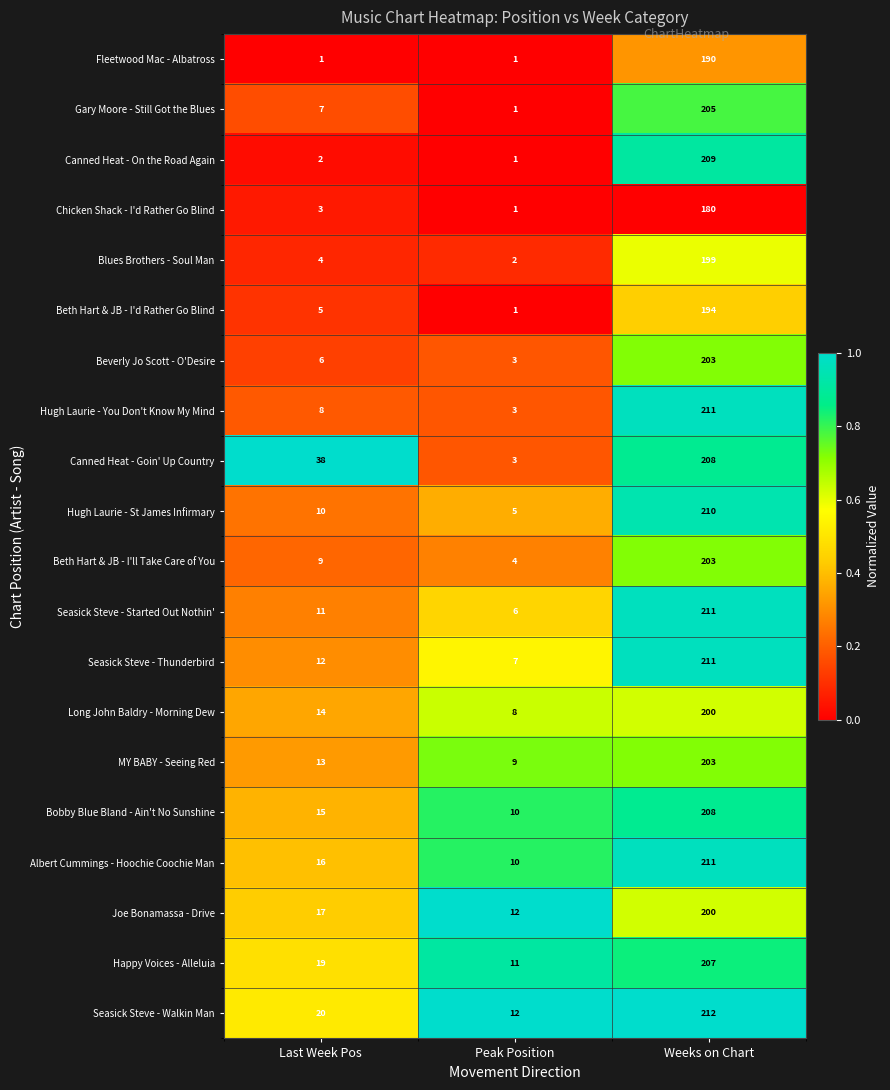

Is the value of MY BABY - Seeing Red at Weeks on Chart greater than the value of Beth Hart & JB - I'd Rather Go Blind at Last Week Pos?

Yes